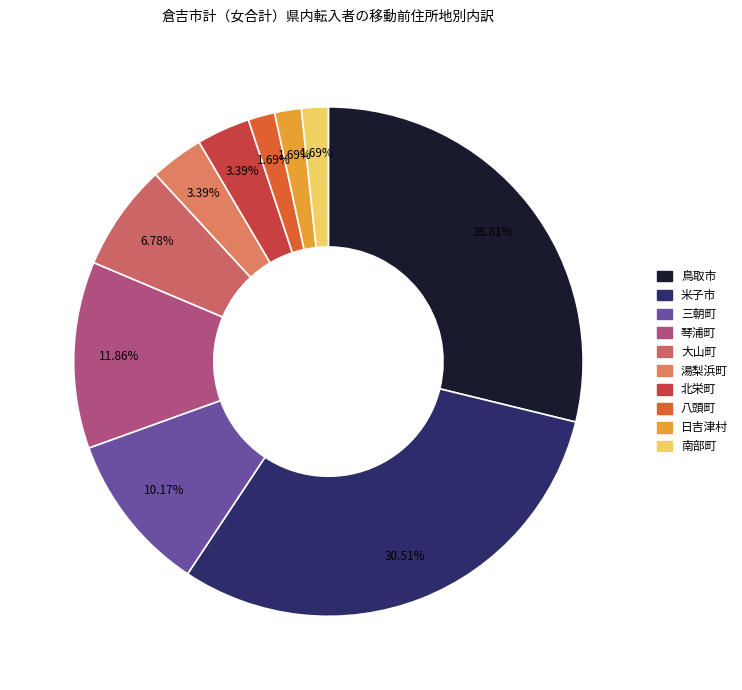

True or false: 鳥取市 accounts for 21% of the total.

False